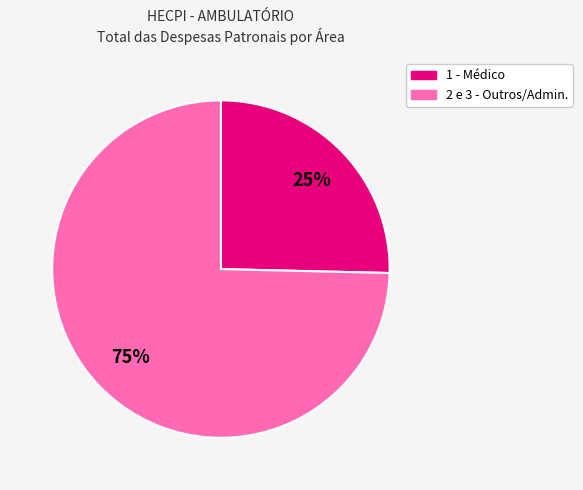

To the nearest percent, what is the average slice percentage?

50%